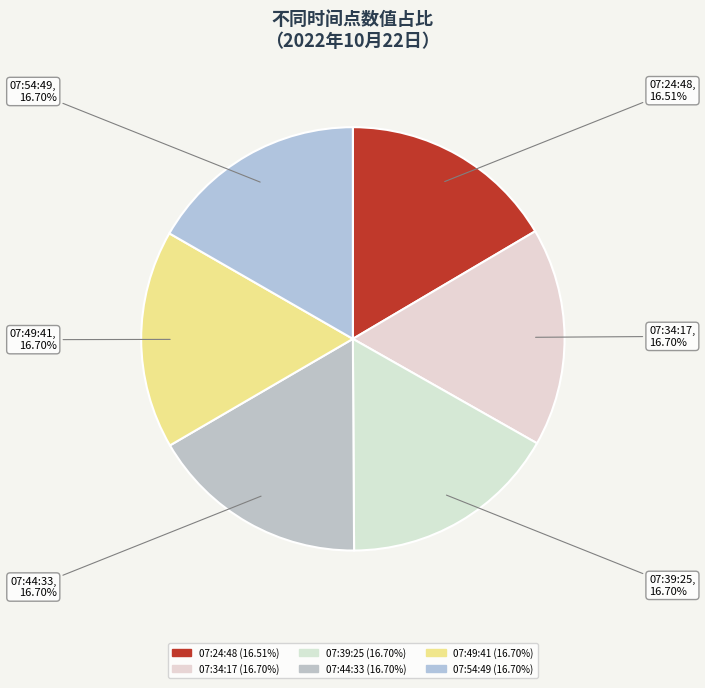

Is there a majority slice in this chart?

No